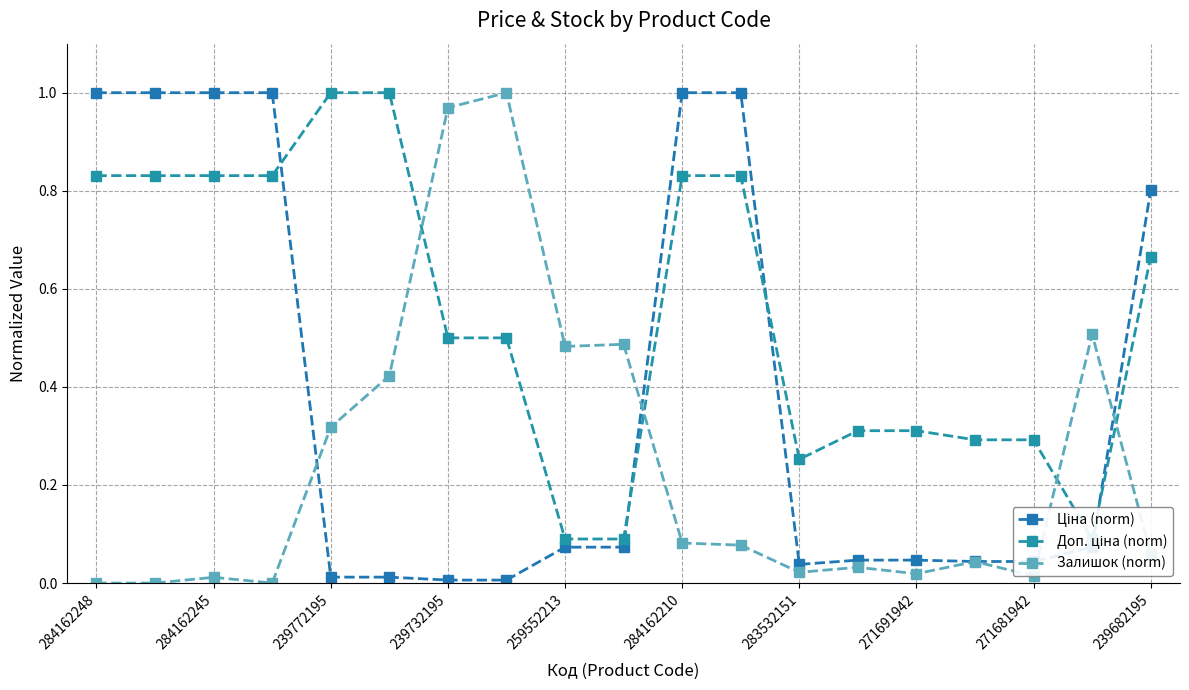

True or false: Доп. ціна (norm) has a value of 0.2 at 284162248.

False